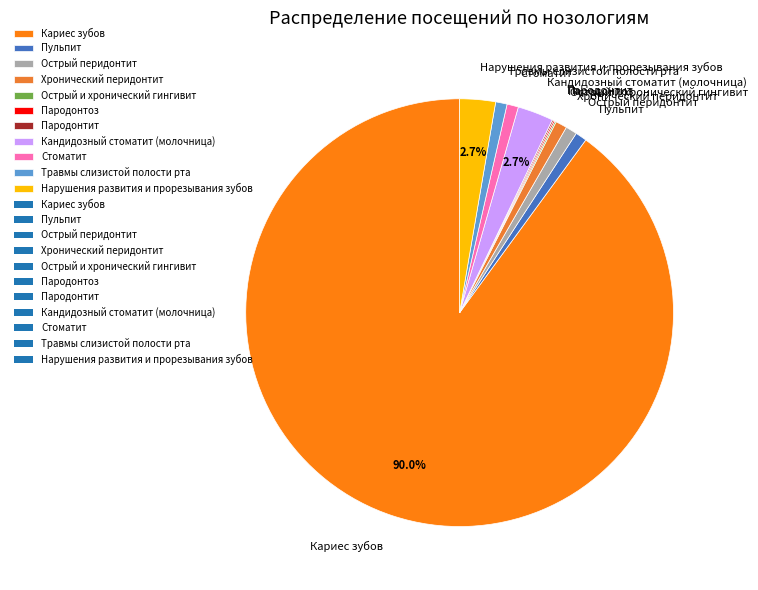

Which category has the biggest portion of the pie?

Кариес зубов